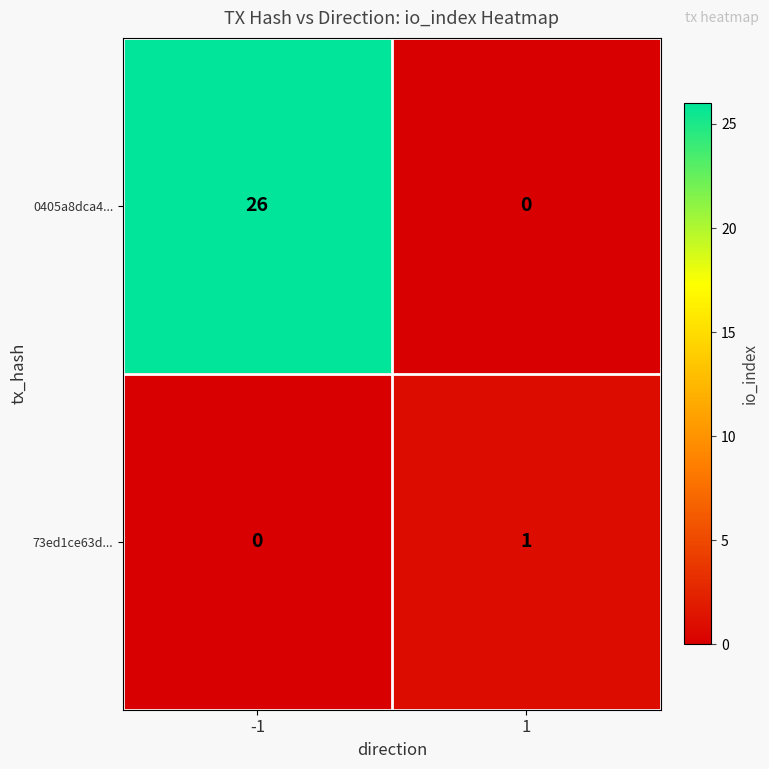

What is the maximum value shown in the chart?

26